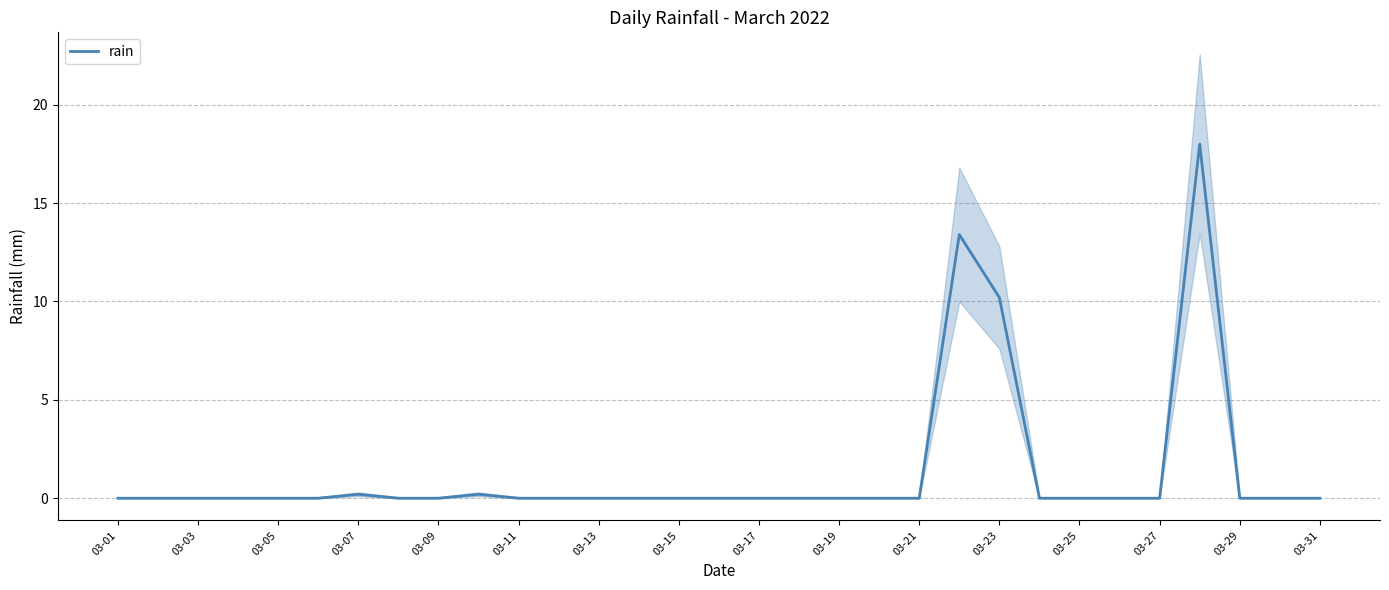

Is it true that the value at 25 is 0.0?

True